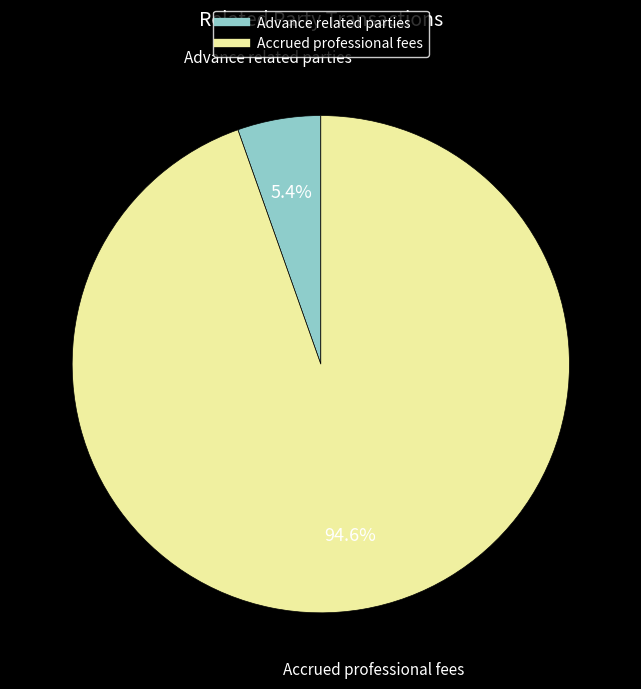

How many slices are in this pie chart?

2